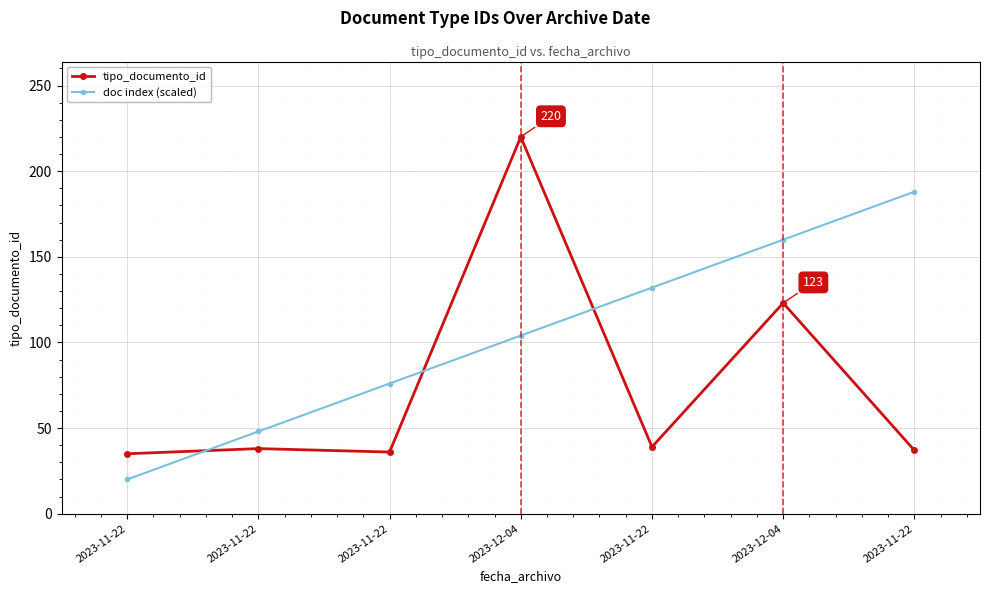

How many lines are shown in the chart?

2